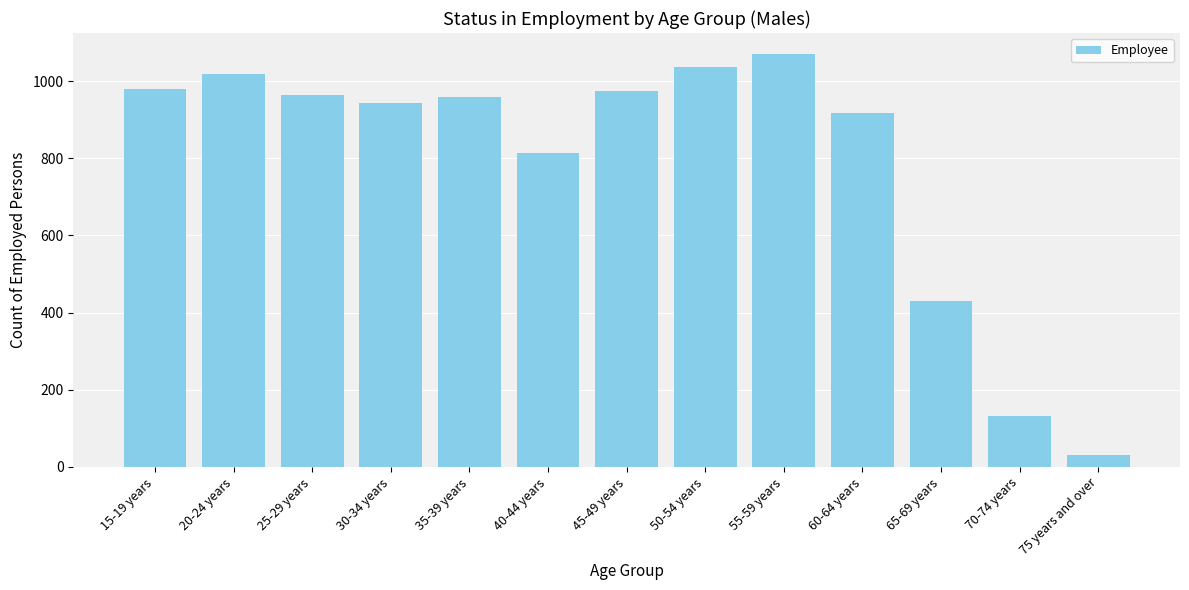

What is the difference between the maximum and second lowest values?

939